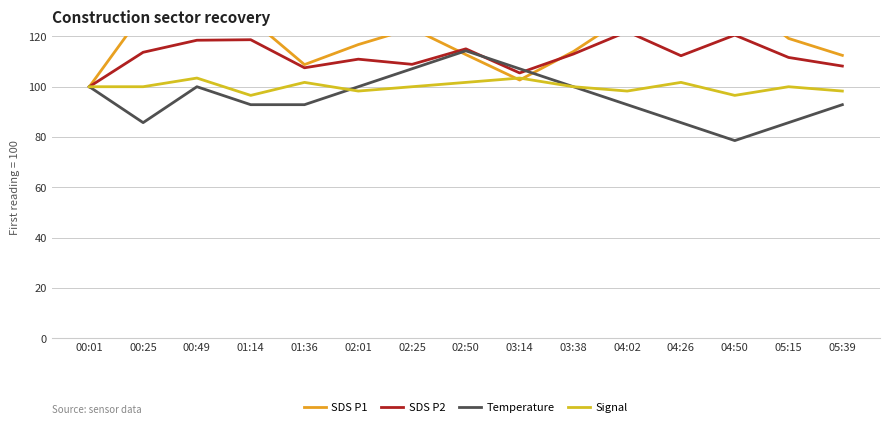

Which has a higher value, 00:01 or 04:02?

04:02